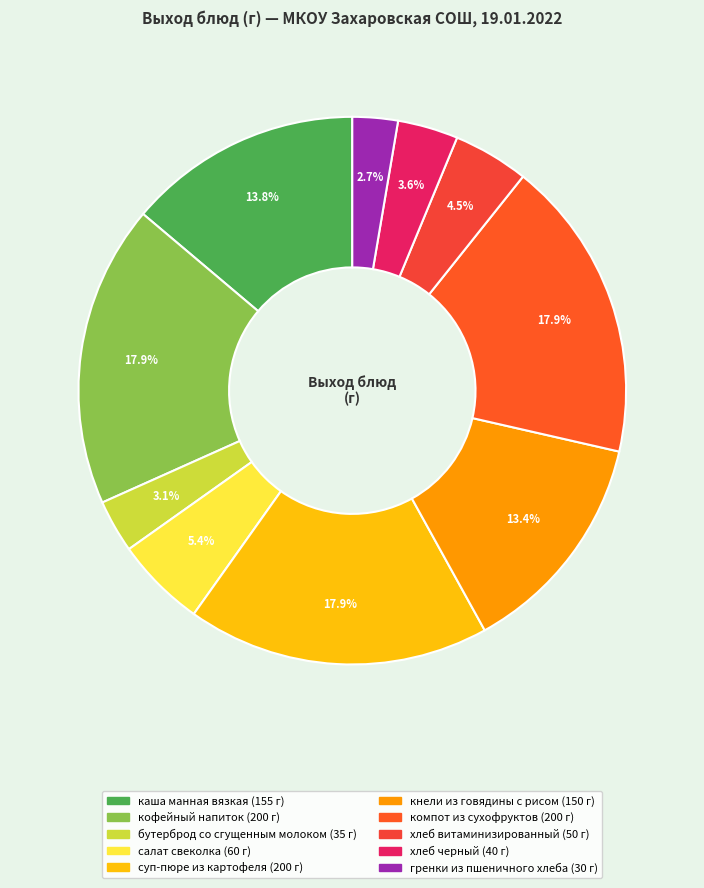

To the nearest percent, what is the average slice percentage?

10%